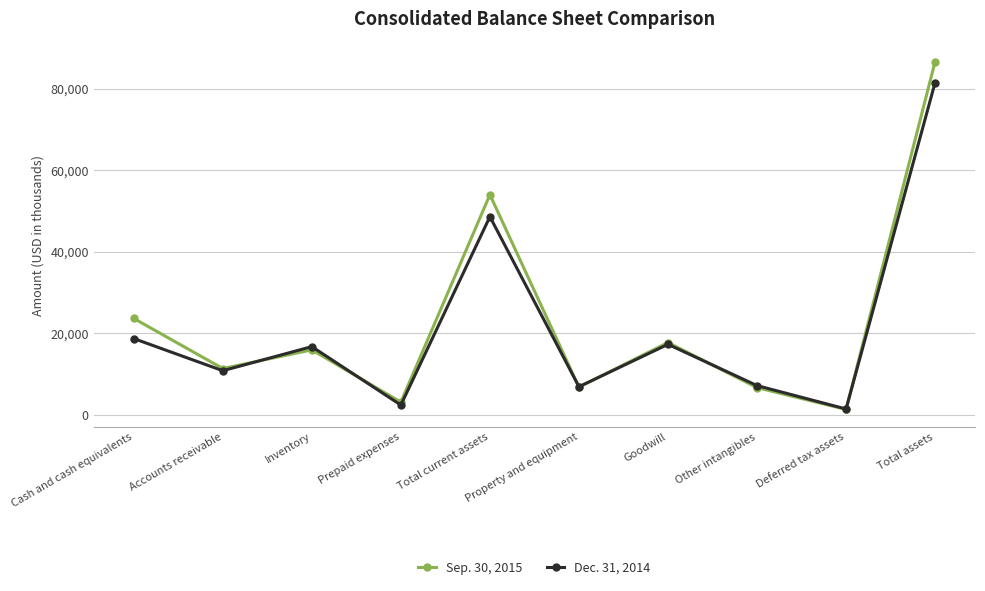

What is the value of the Dec. 31, 2014 point at the 6th from the left?

6878